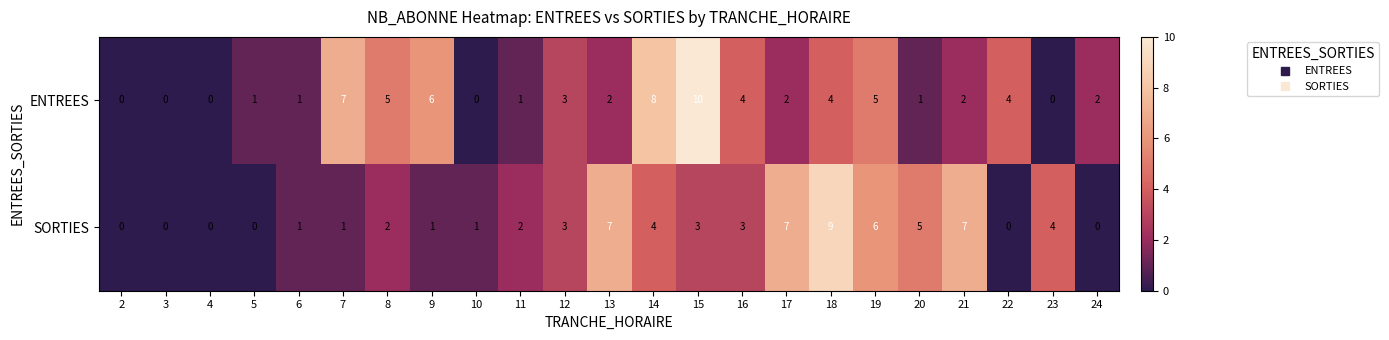

How many values in the SORTIES series are below 2?

10